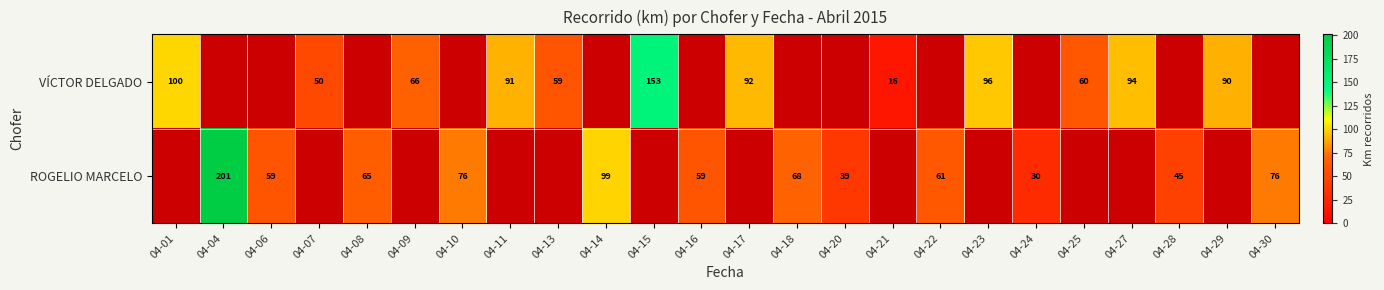

What is the sum of the ROGELIO MARCELO values at 04-22 and 04-08?

126